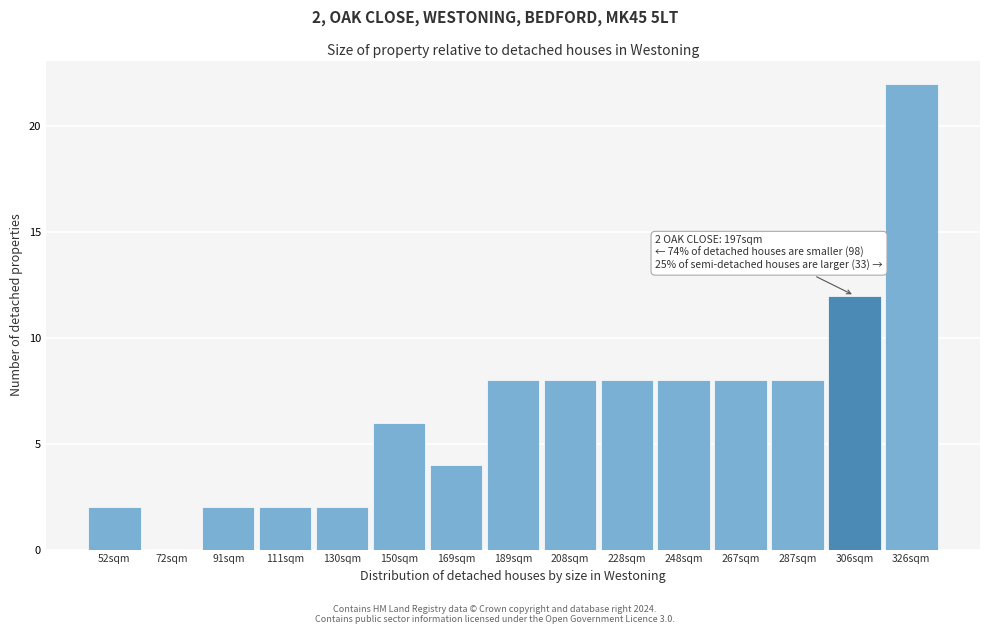

Reading left to right, list all the values displayed in this chart.

52sqm=2	72sqm=0	91sqm=2	111sqm=2	130sqm=2	150sqm=6	169sqm=4	189sqm=8	208sqm=8	228sqm=8	248sqm=8	267sqm=8	287sqm=8	306sqm=12	326sqm=22